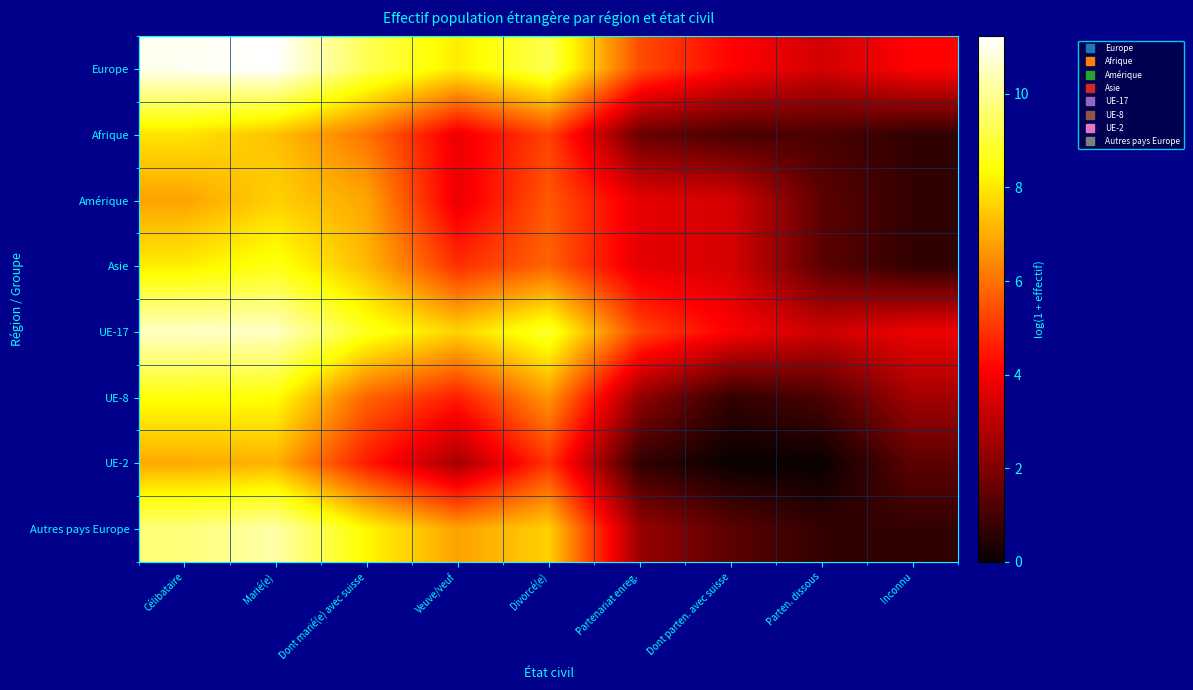

Which series changed the most between Célibataire and Inconnu?

Autres pays Europe